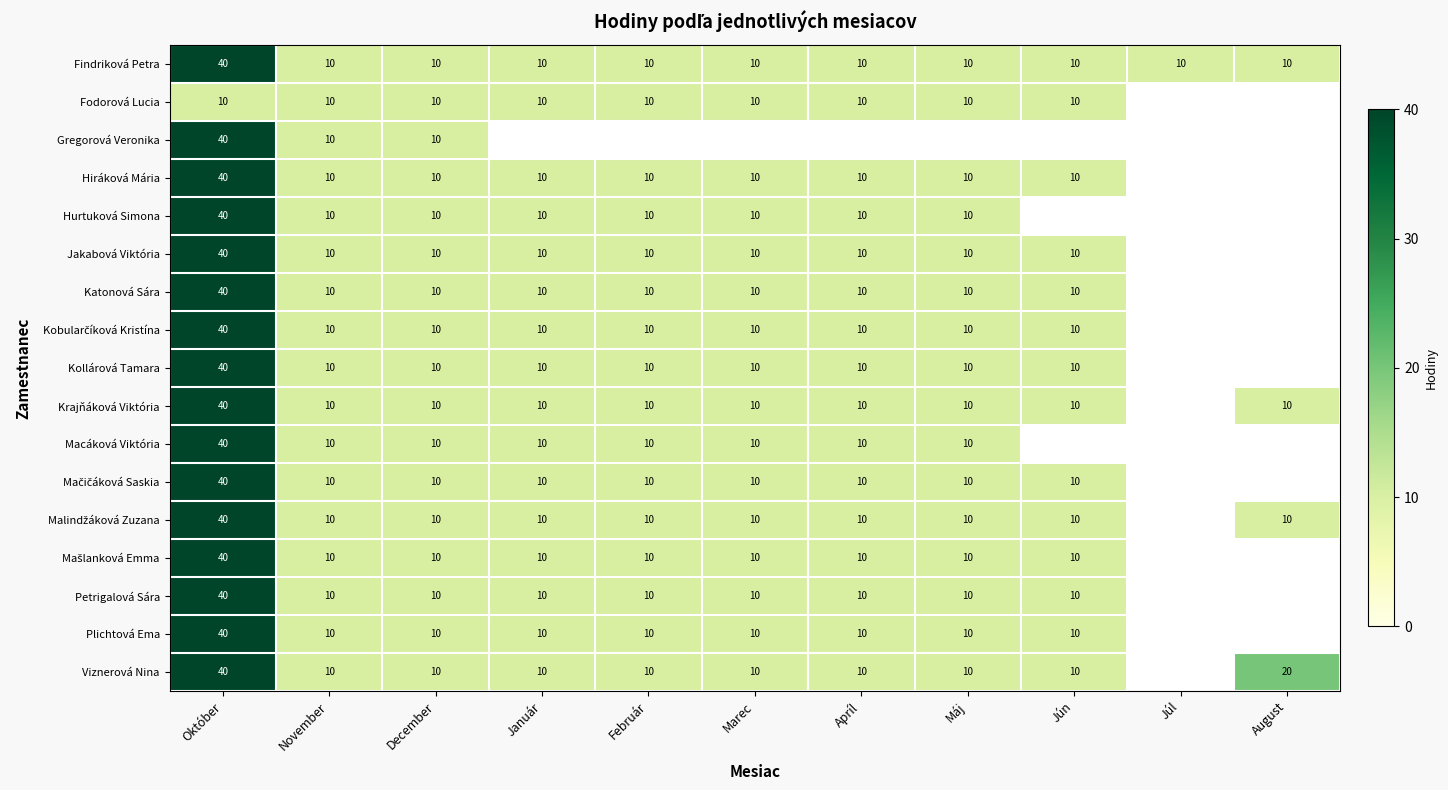

The Hiráková Mária series shows 3 at Máj. True or false?

False